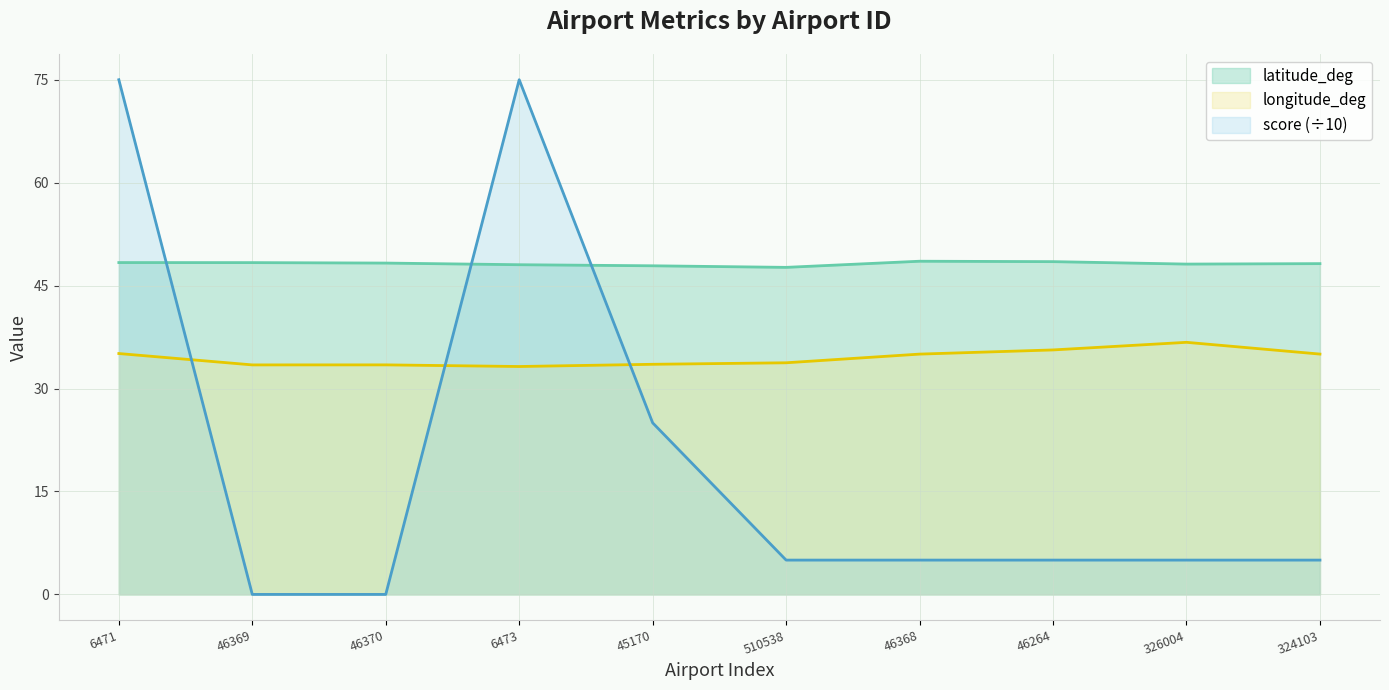

Reading left to right, list all the values displayed in this chart.

latitude_deg: 6471=48.4	46369=48.4	46370=48.3	6473=48.0	45170=47.9	510538=47.7	46368=48.6	46264=48.5	326004=48.1	324103=48.2
longitude_deg: 6471=35.1	46369=33.4	46370=33.4	6473=33.2	45170=33.5	510538=33.8	46368=35.0	46264=35.6	326004=36.7	324103=35.0
score: 6471=75.0	46369=0.0	46370=0.0	6473=75.0	45170=25.0	510538=5.0	46368=5.0	46264=5.0	326004=5.0	324103=5.0